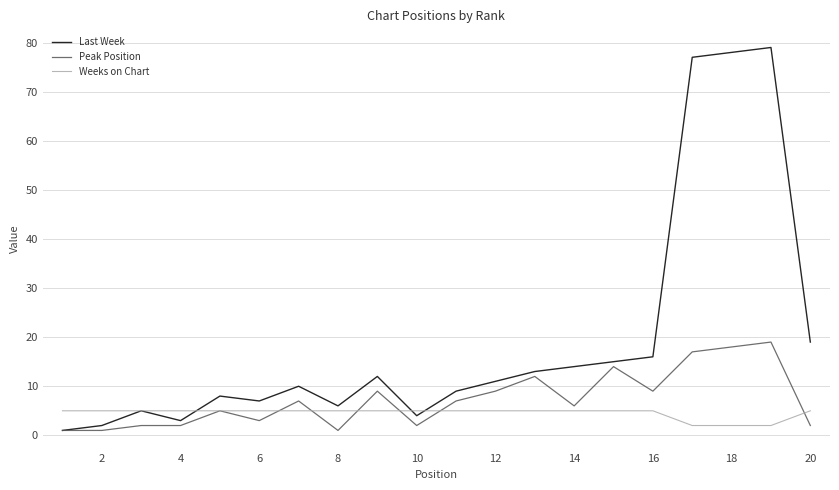

Which series has the largest range (max minus min)?

Last Week